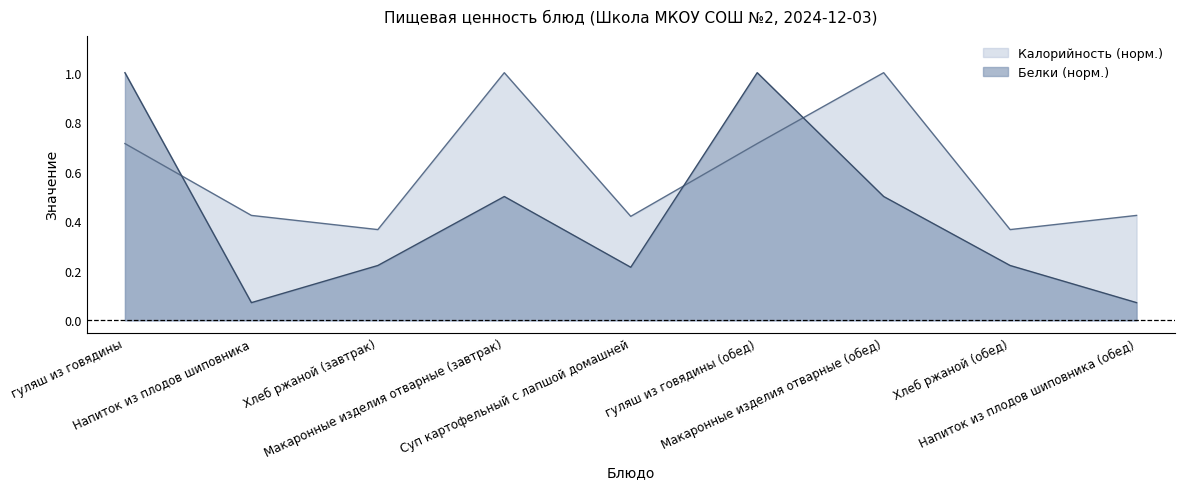

What is the sum of all Калорийность values?

5.4